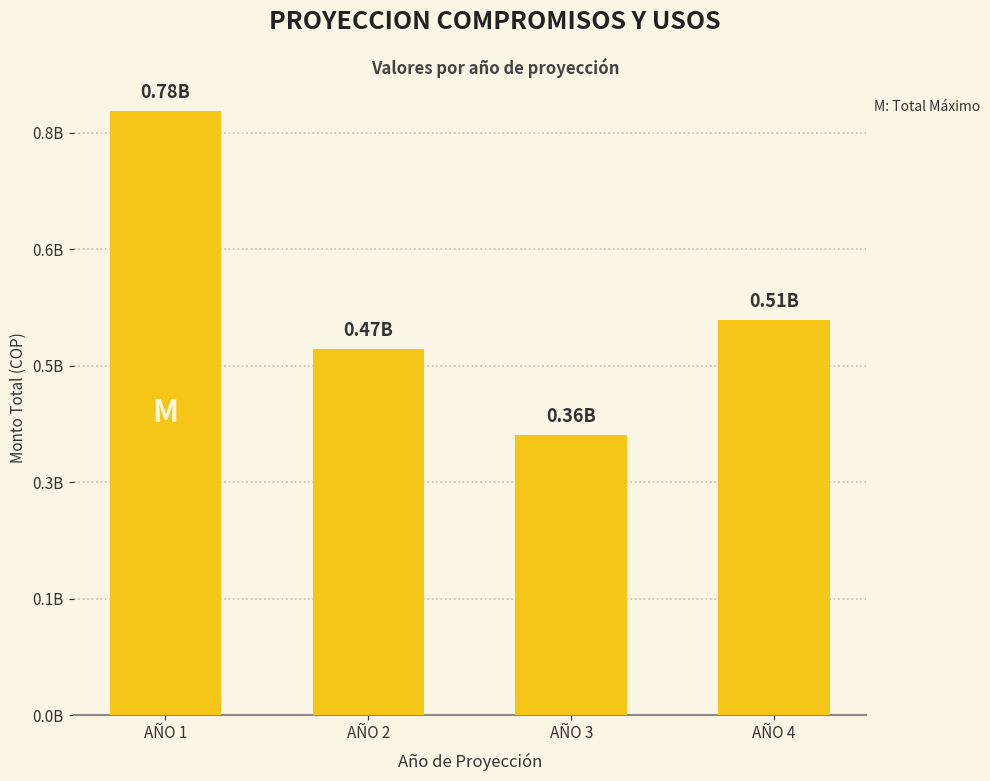

List the labels in order of value, largest first.

AÑO 1, AÑO 4, AÑO 2, AÑO 3